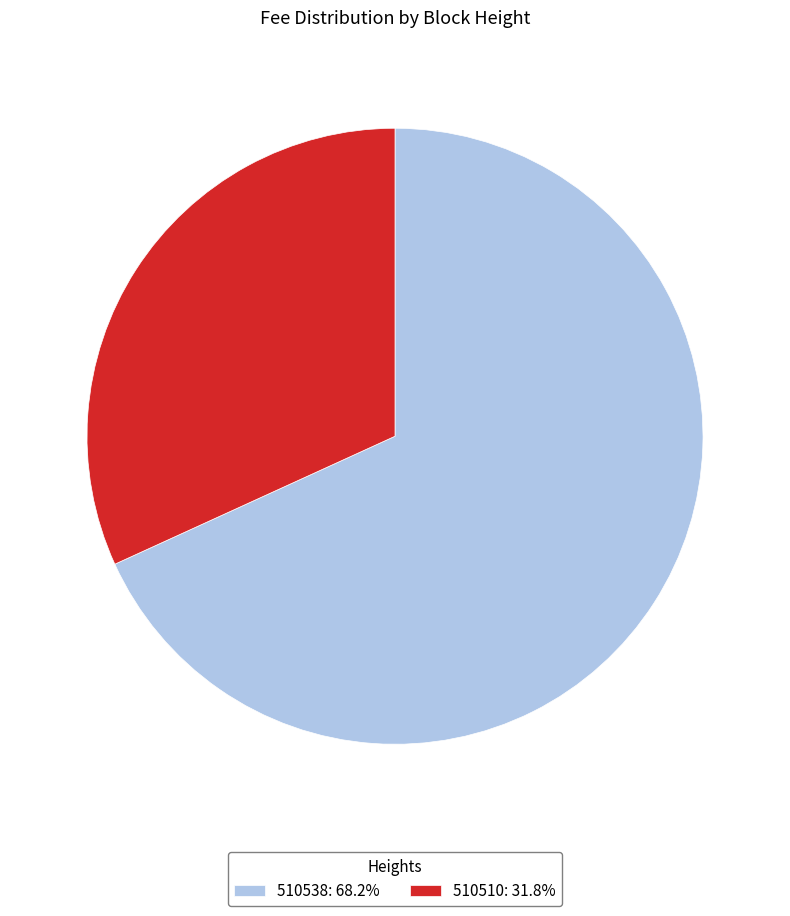

True or false: 510538 accounts for 61% of the total.

False